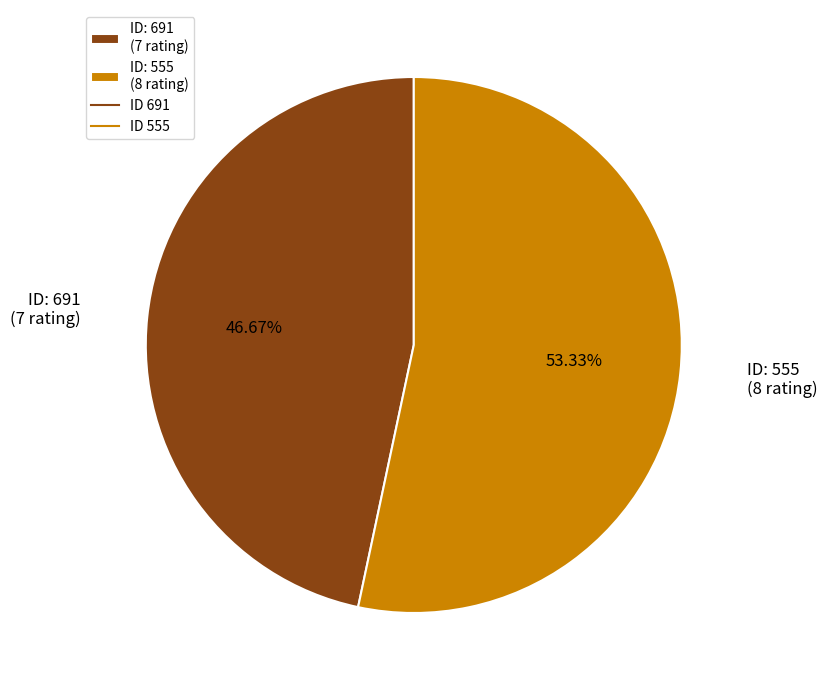

Does any single category account for the majority?

Yes